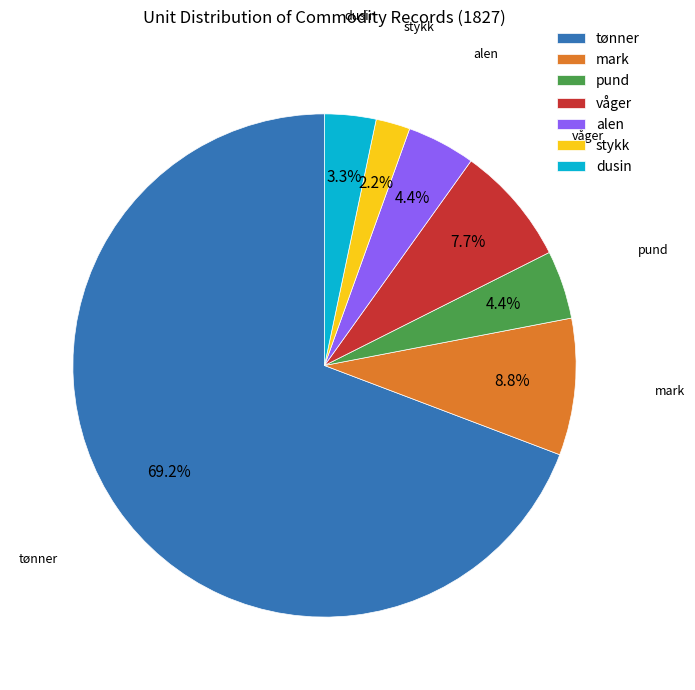

The tønner slice represents 78% of the pie. True or false?

False